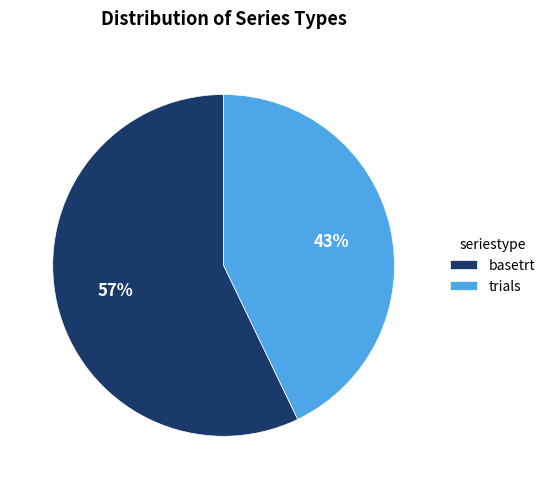

Combined, do trials and basetrt account for over 50%?

Yes